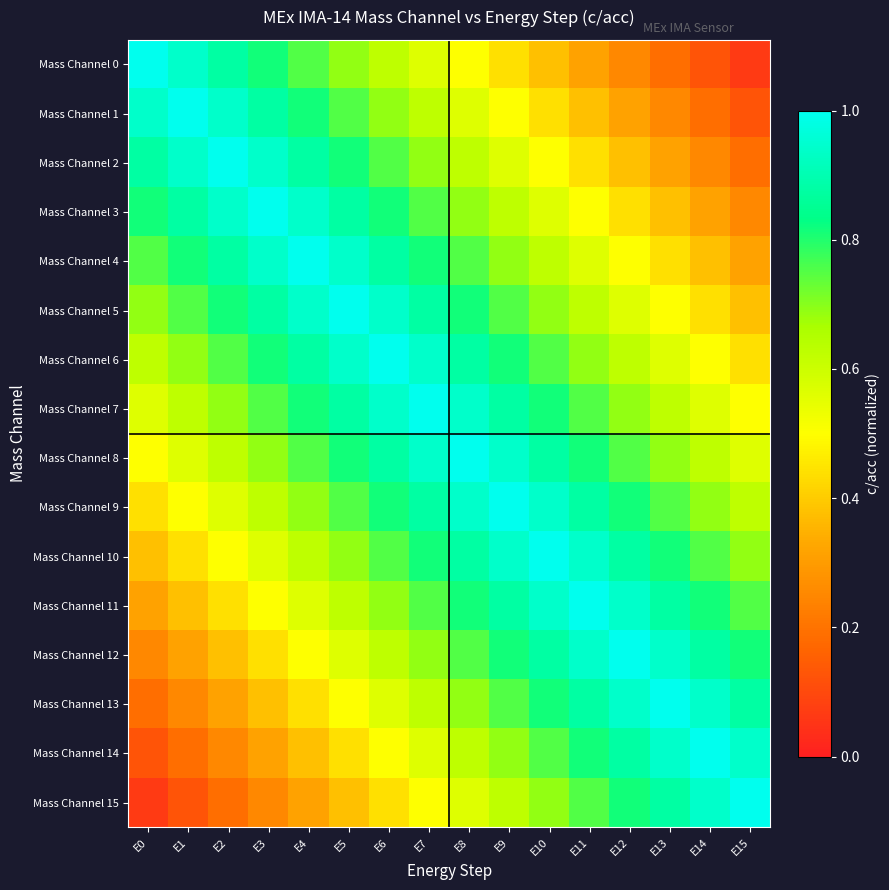

At which category is the sum across all series the highest?

E7